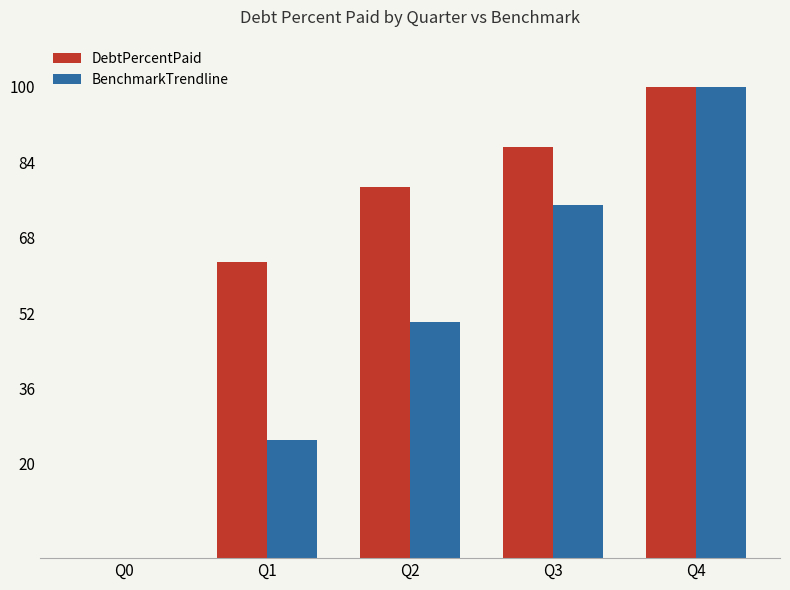

Which series has the largest total across all categories?

DebtPercentPaid